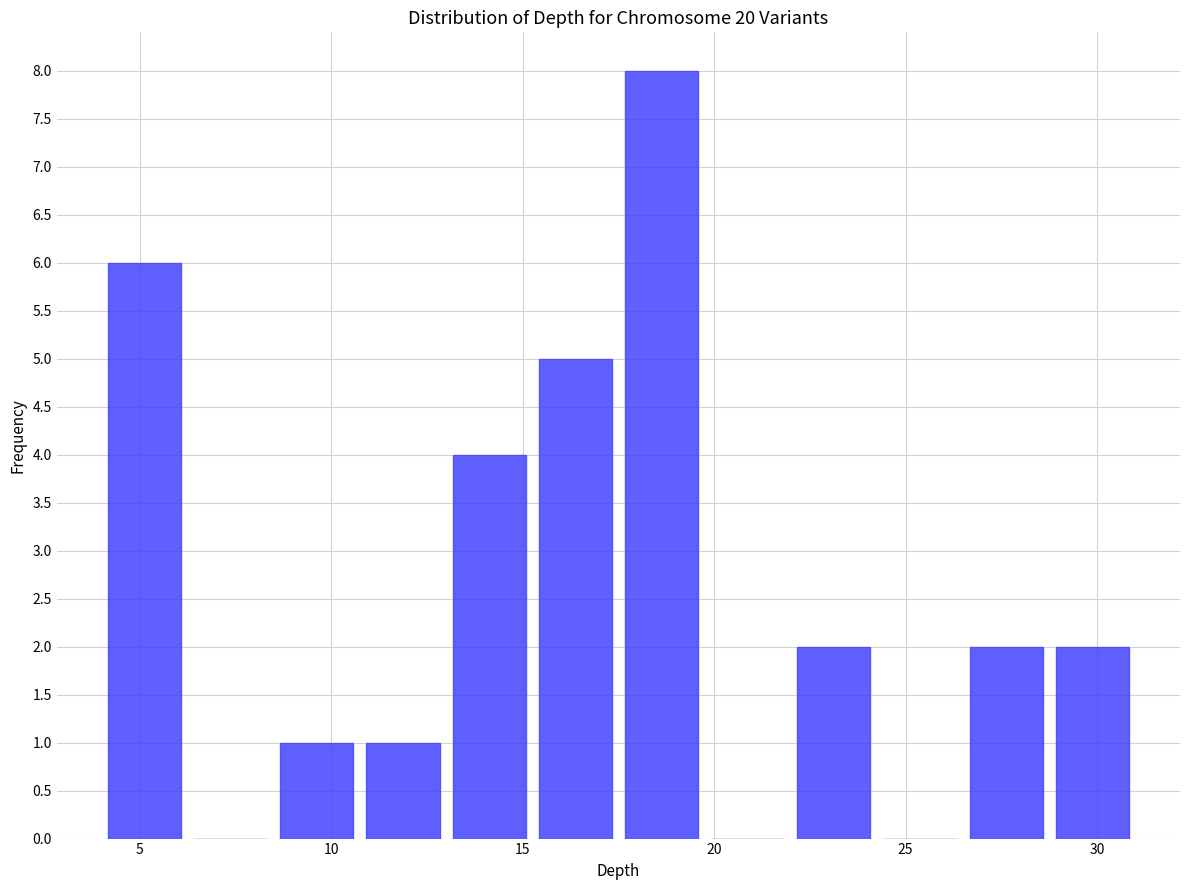

Reading left to right, transcribe this chart: for each bar, give the range it covers on the x-axis and its height. Neither the bar edges nor the heights are printed on the chart, so give them approximately, as read against the axes.

4.00 to 6.25: 6
6.25 to 8.50: 0
8.50 to 10.75: 1
10.75 to 13.00: 1
13.00 to 15.25: 4
15.25 to 17.50: 5
17.50 to 19.75: 8
19.75 to 22.00: 0
22.00 to 24.25: 2
24.25 to 26.50: 0
26.50 to 28.75: 2
28.75 to 31.00: 2